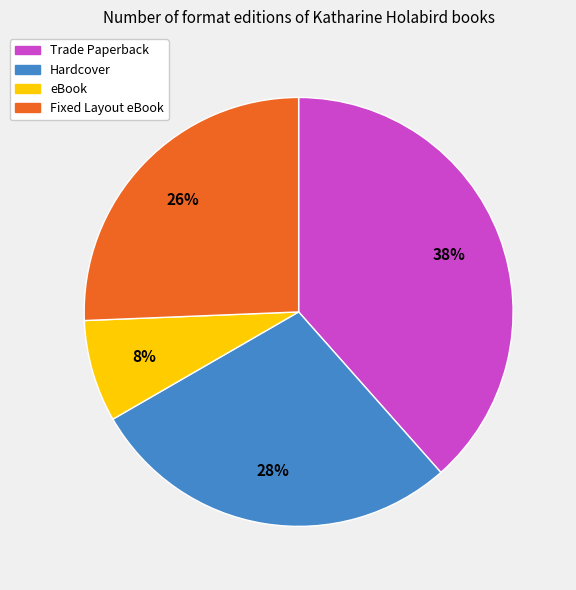

To the nearest percent, what is the average slice percentage?

25%